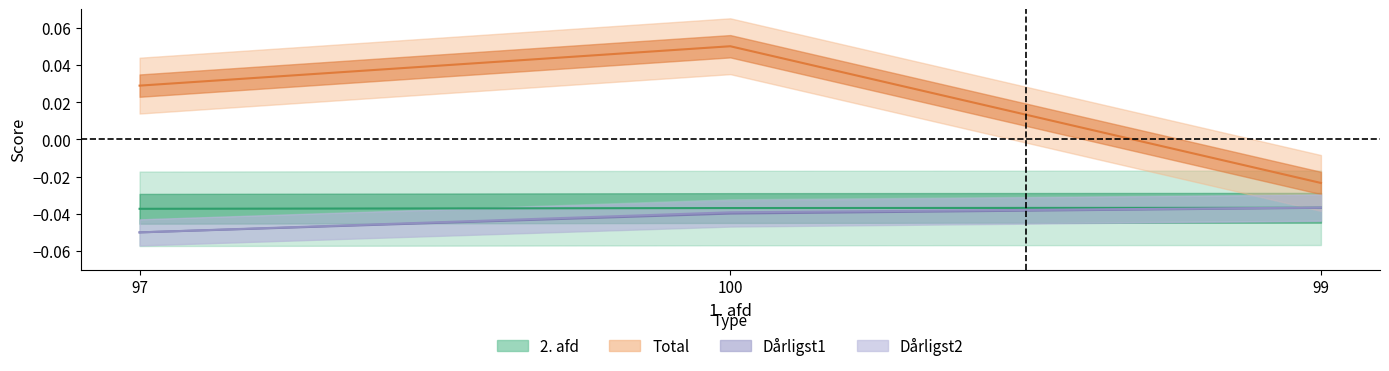

How many series are shown in this chart?

4